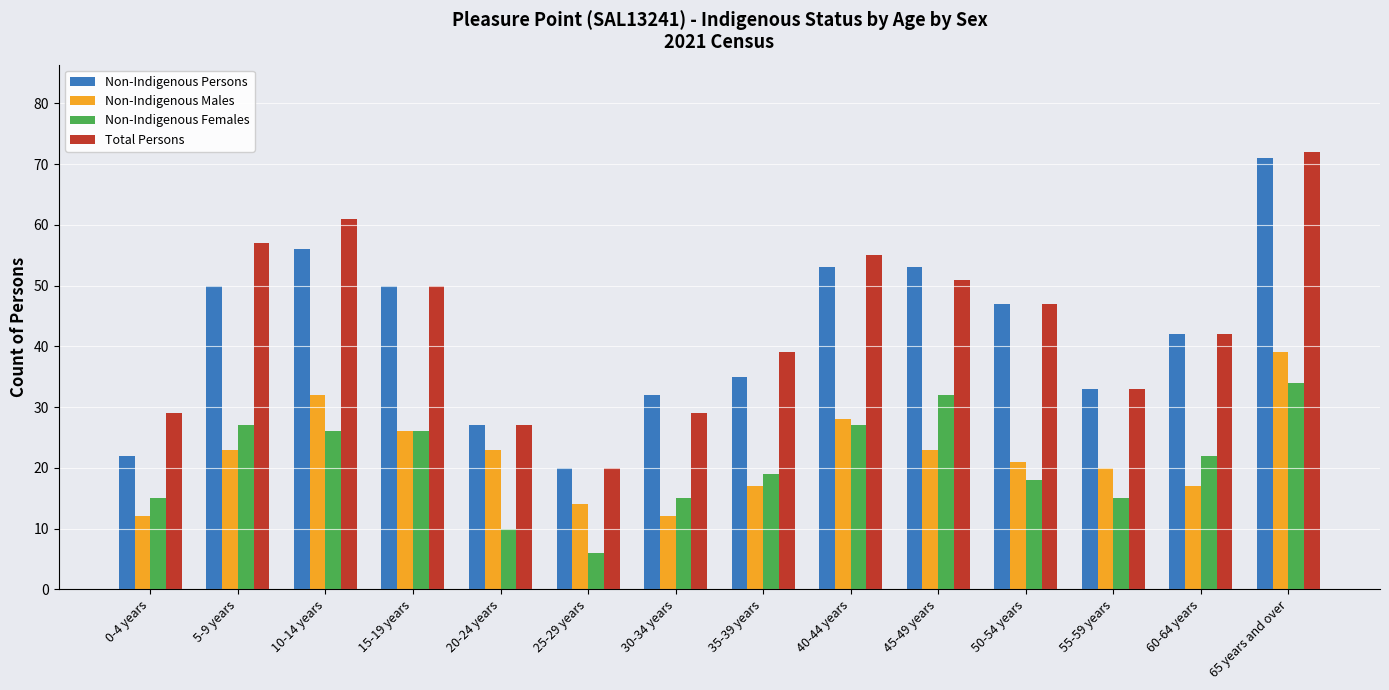

Is the value of Total Persons at 0-4 years greater than the value of Non-Indigenous Males at 60-64 years?

Yes